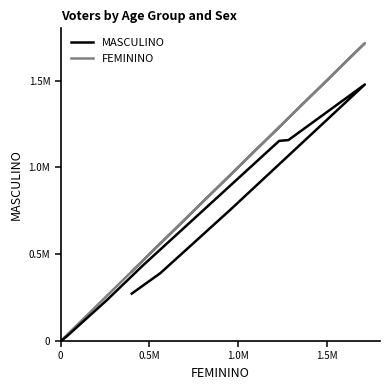

True or false: MASCULINO and FEMININO intersect in this chart.

False